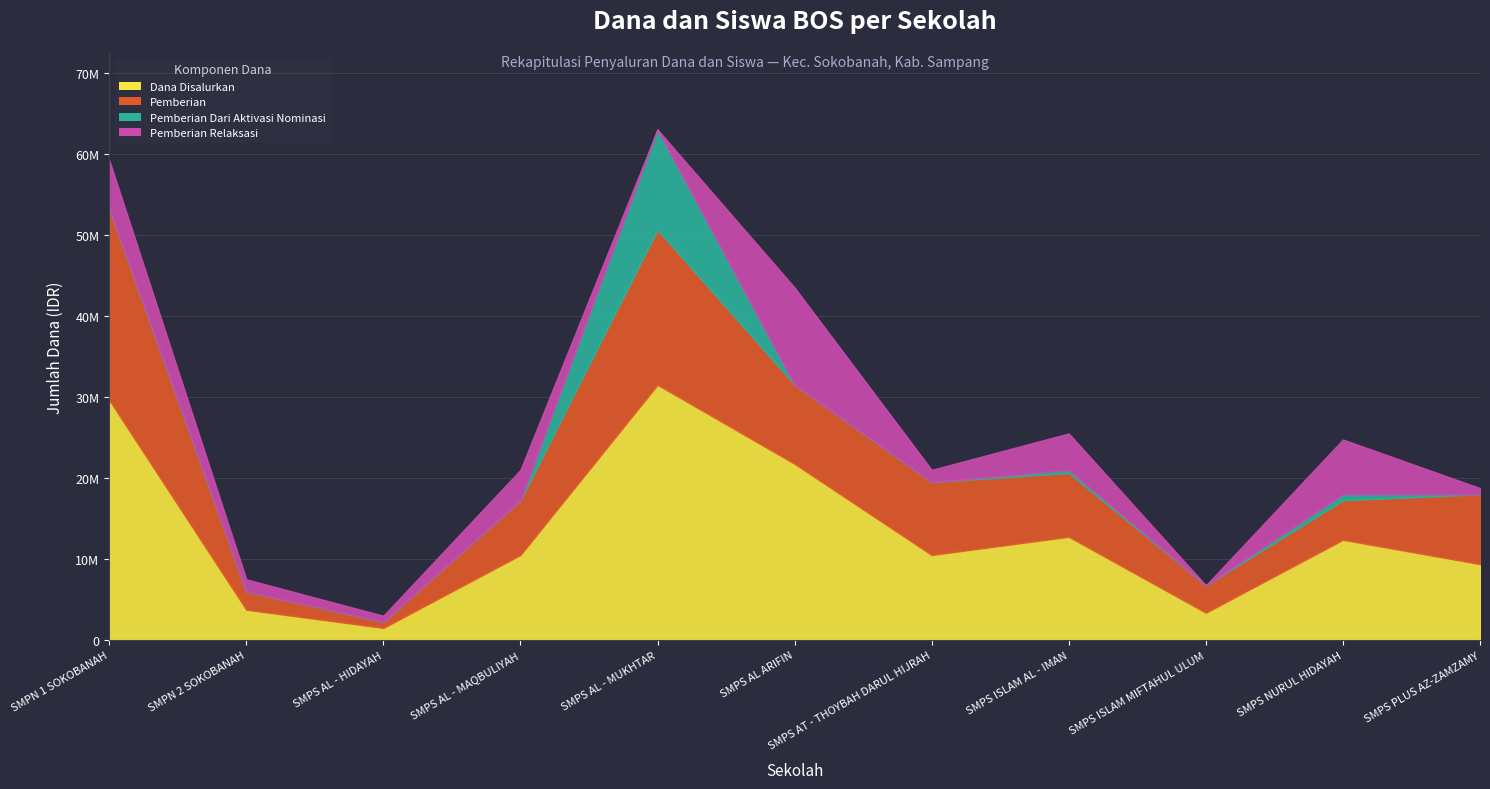

Between SMPS AL - MAQBULIYAH and SMPS AL ARIFIN, which series saw the biggest shift?

Dana Disalurkan